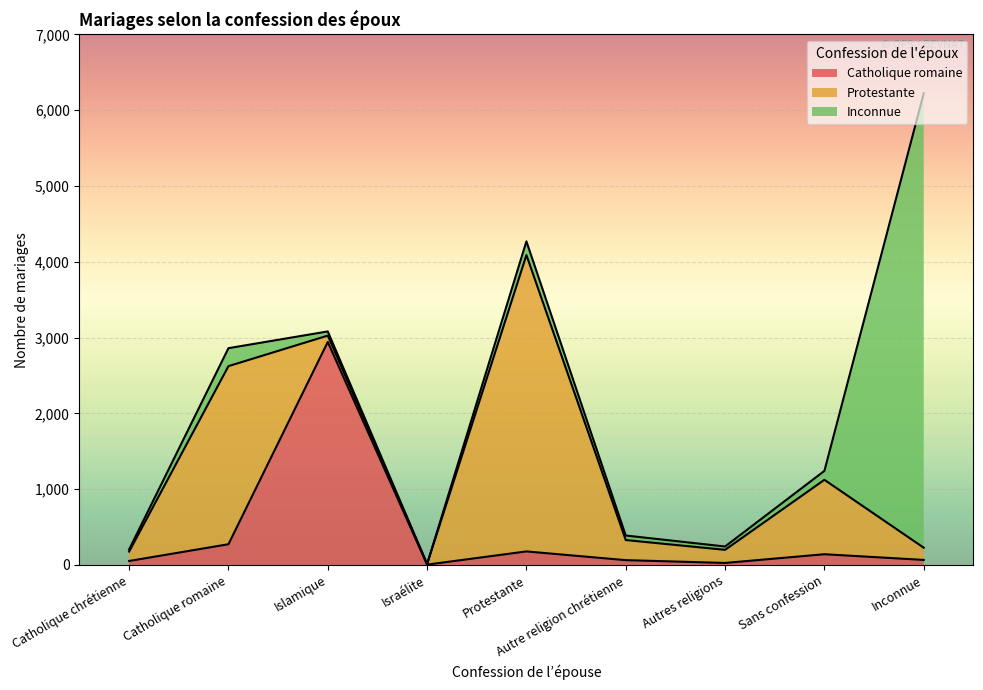

What is the sum of the Catholique romaine values at Inconnue and Islamique?

3008